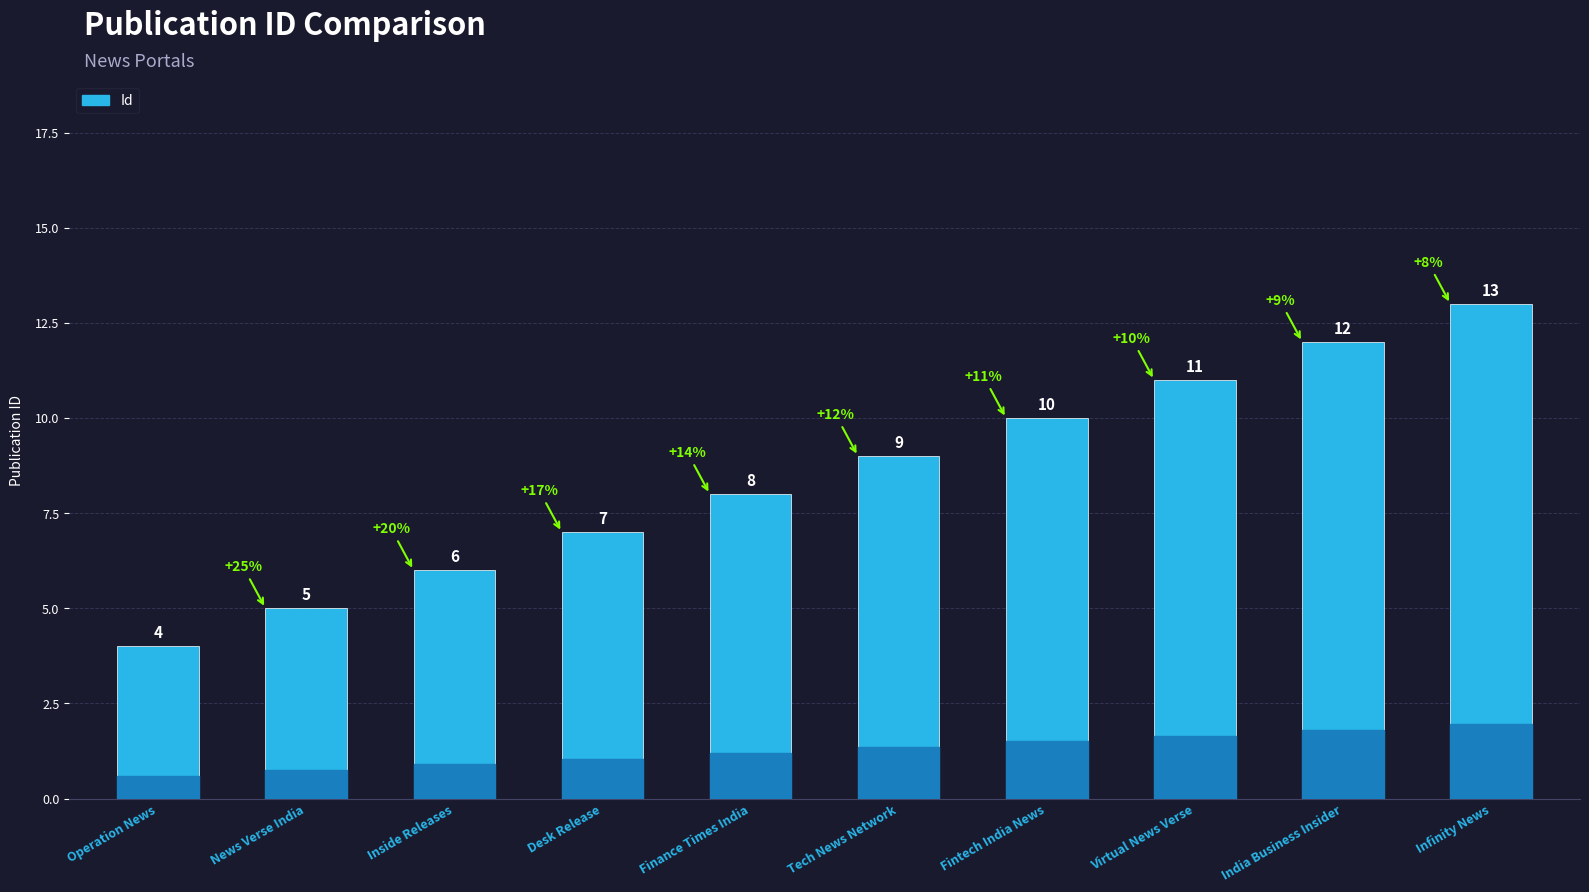

Does the chart contain any negative values?

No